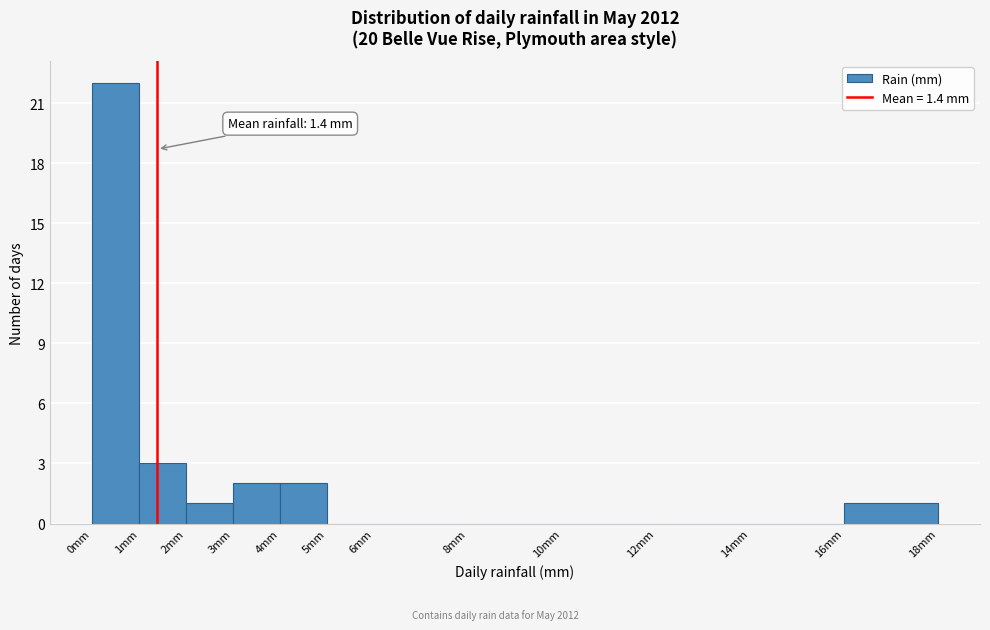

Which range on the x-axis has the tallest bar?

0 to 1